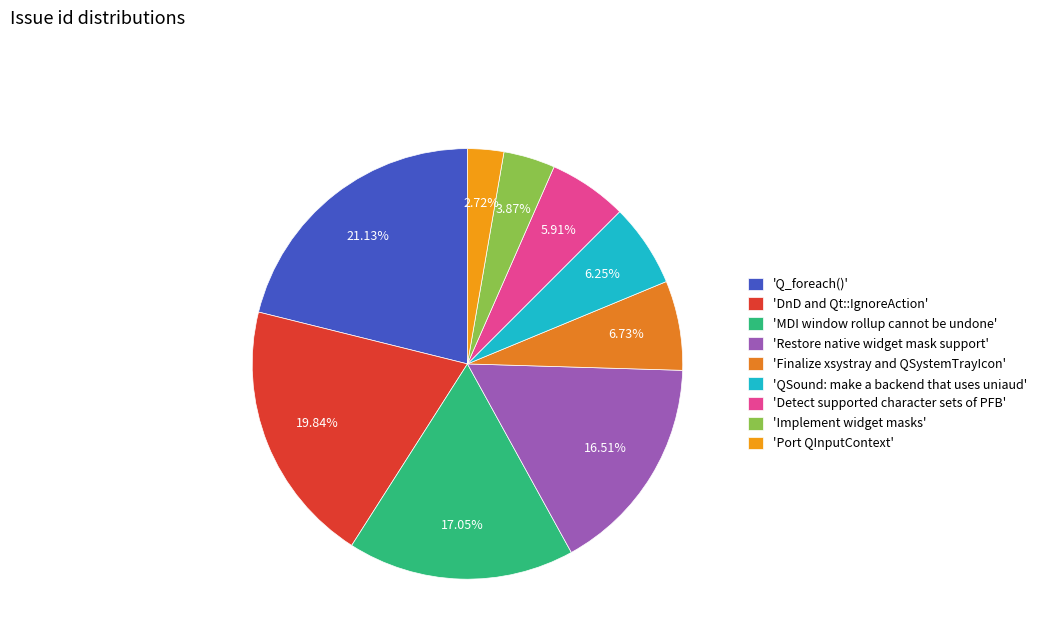

Rank the categories by value from lowest to highest.

Port QInputContext, Implement widget masks, Detect supported character sets of PFB, QSound: make a backend that uses uniaud, Finalize xsystray and QSystemTrayIcon, Restore native widget mask support, MDI window rollup cannot be undone, DnD and Qt::IgnoreAction, Q_foreach()